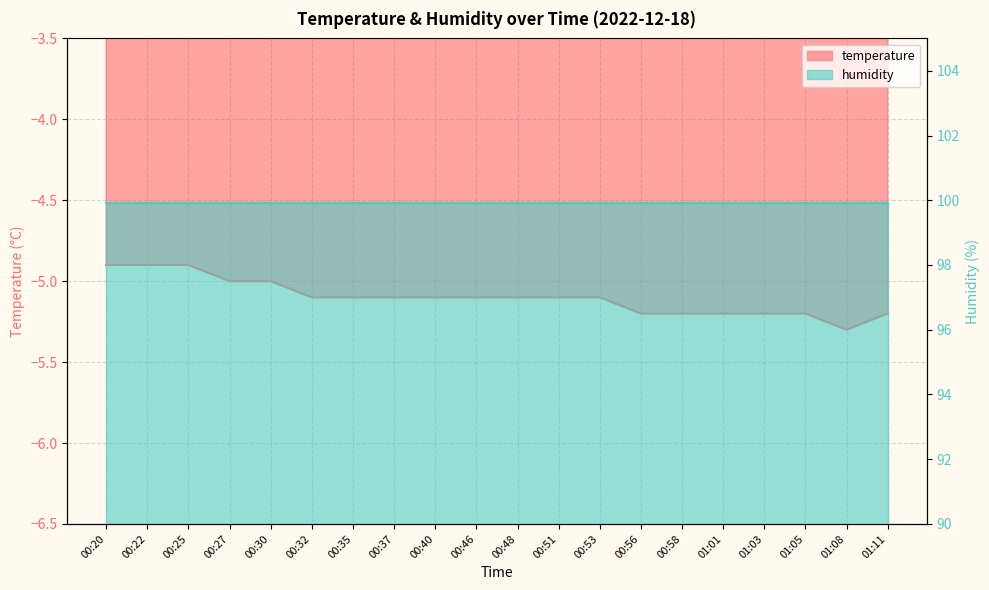

What is the change in value from 00:51 to 01:05?

-0.1